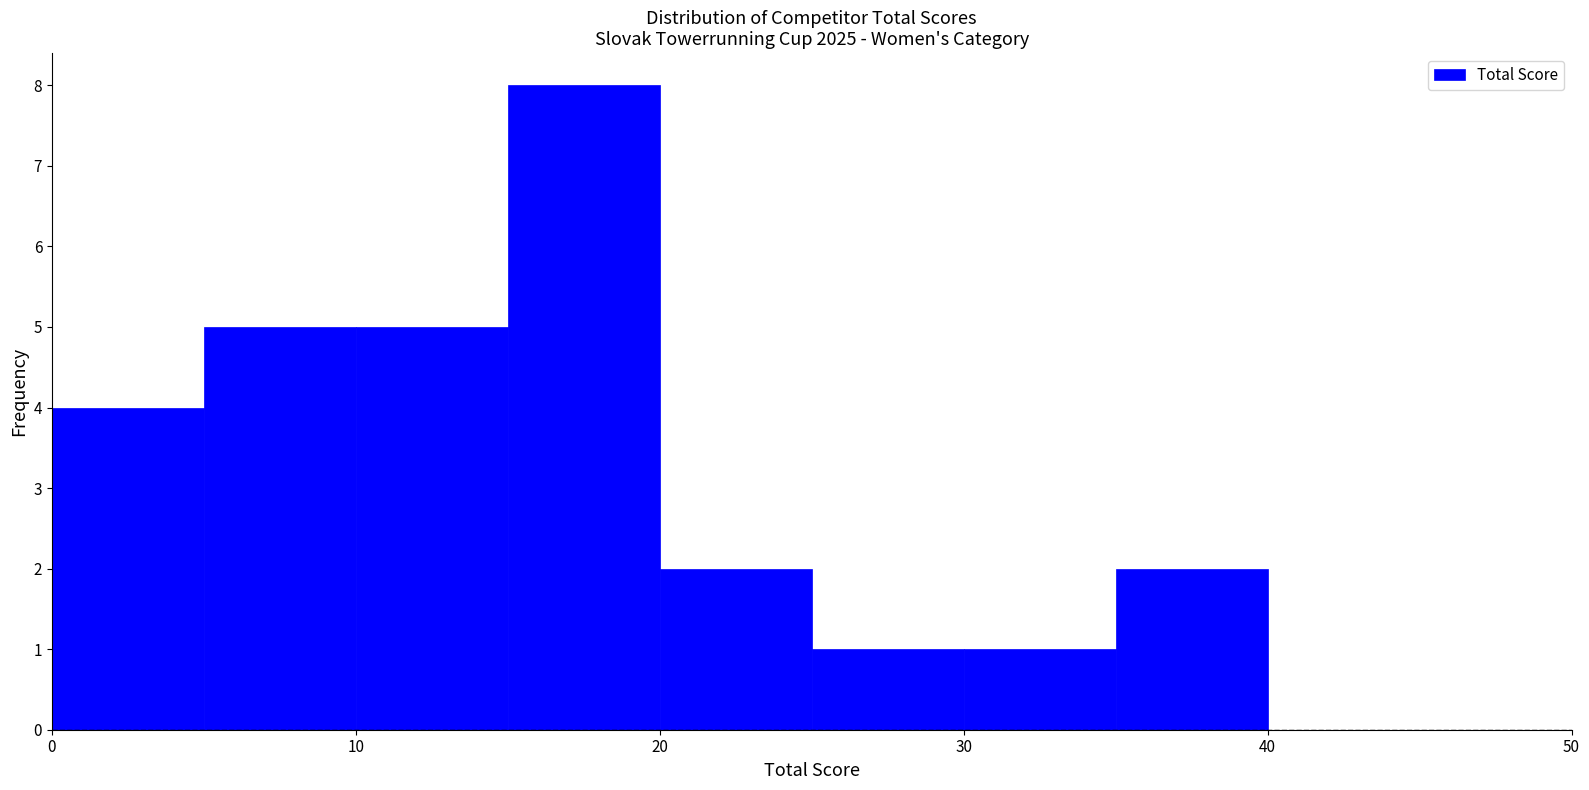

How tall is the bar that spans 35 to 40 on the x-axis? The values are not printed on the chart, so give them approximately, as read against the axis.

2